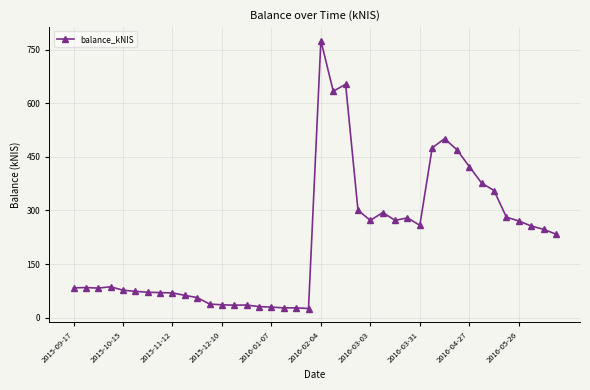

How many lines are shown in the chart?

1